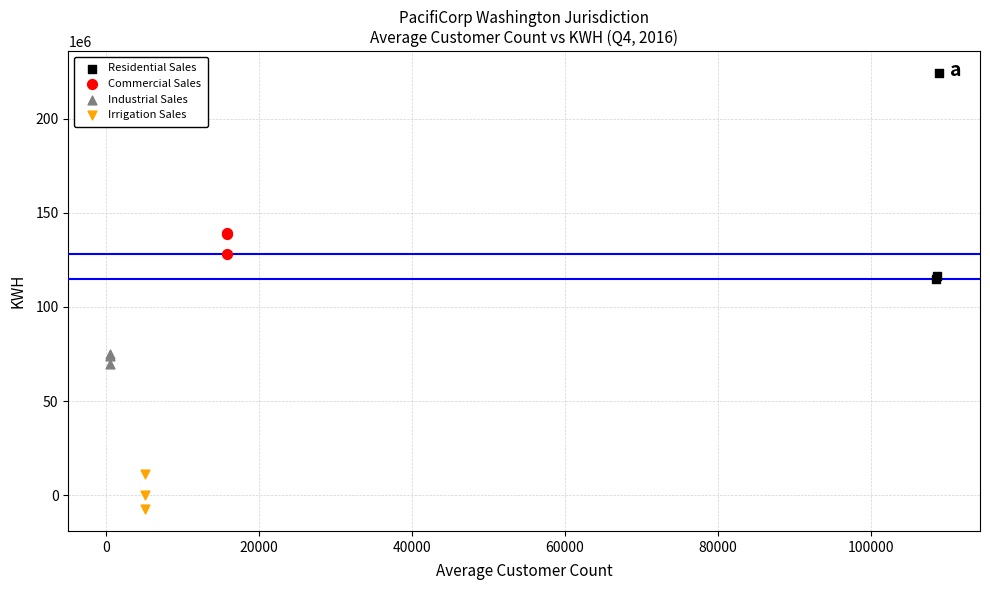

Which series contains the lowest Y value?

Irrigation Sales